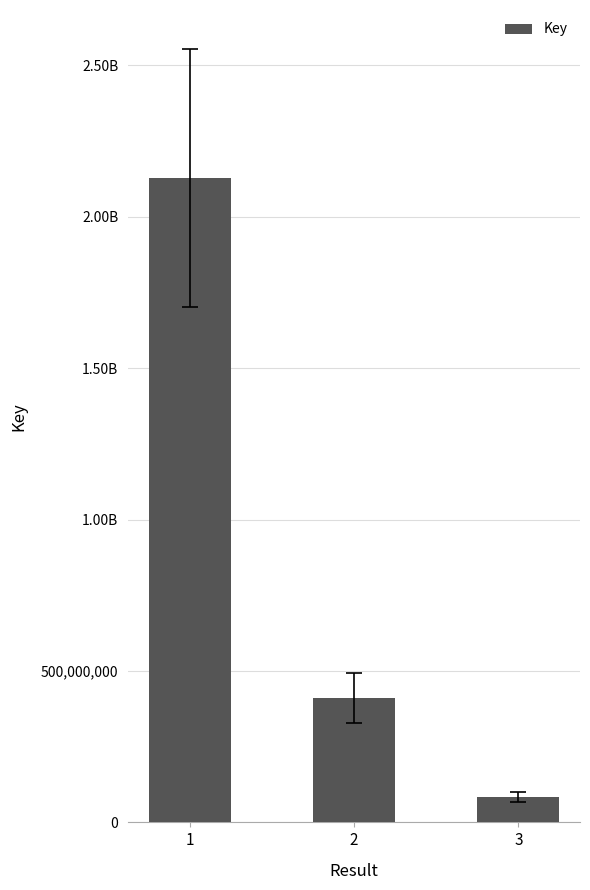

Does the chart contain any negative values?

No